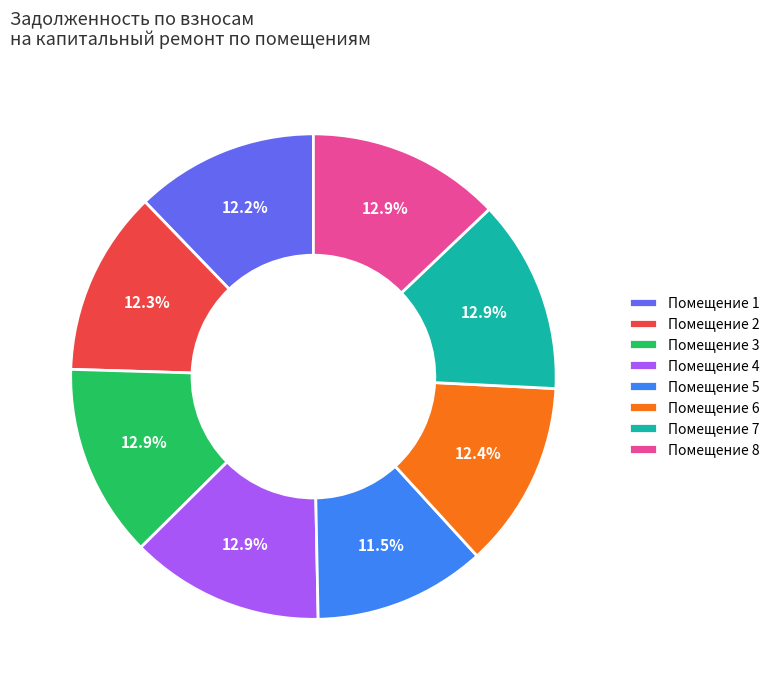

To the nearest percent, what is the average slice percentage?

12%